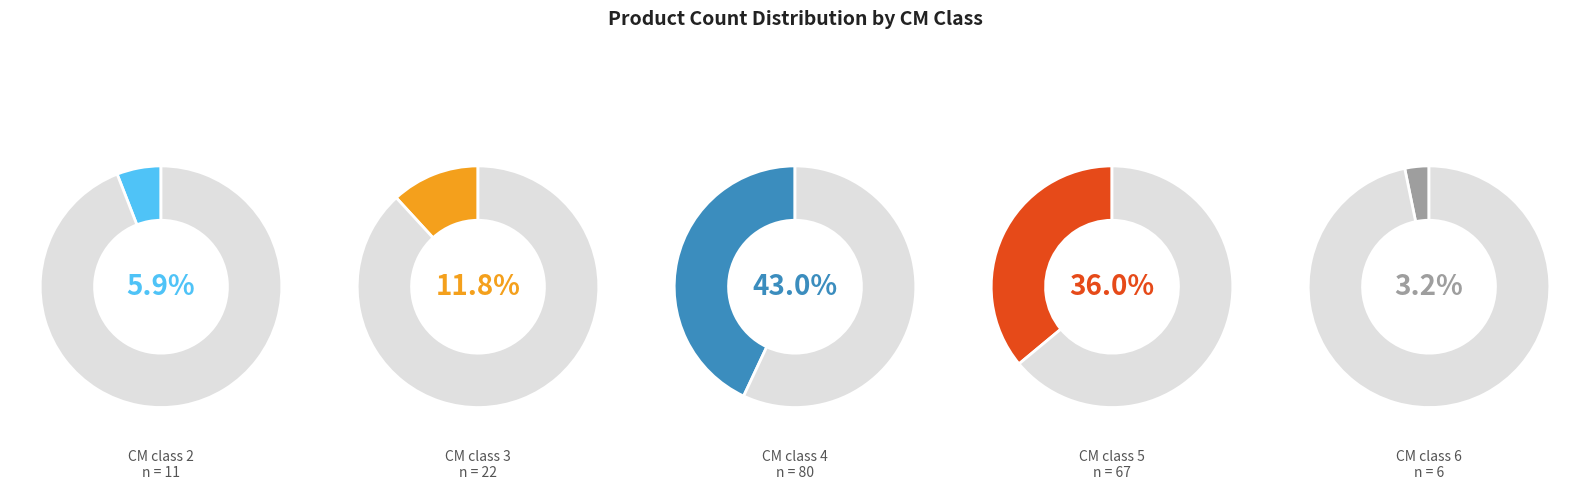

How many slices are in this pie chart?

5